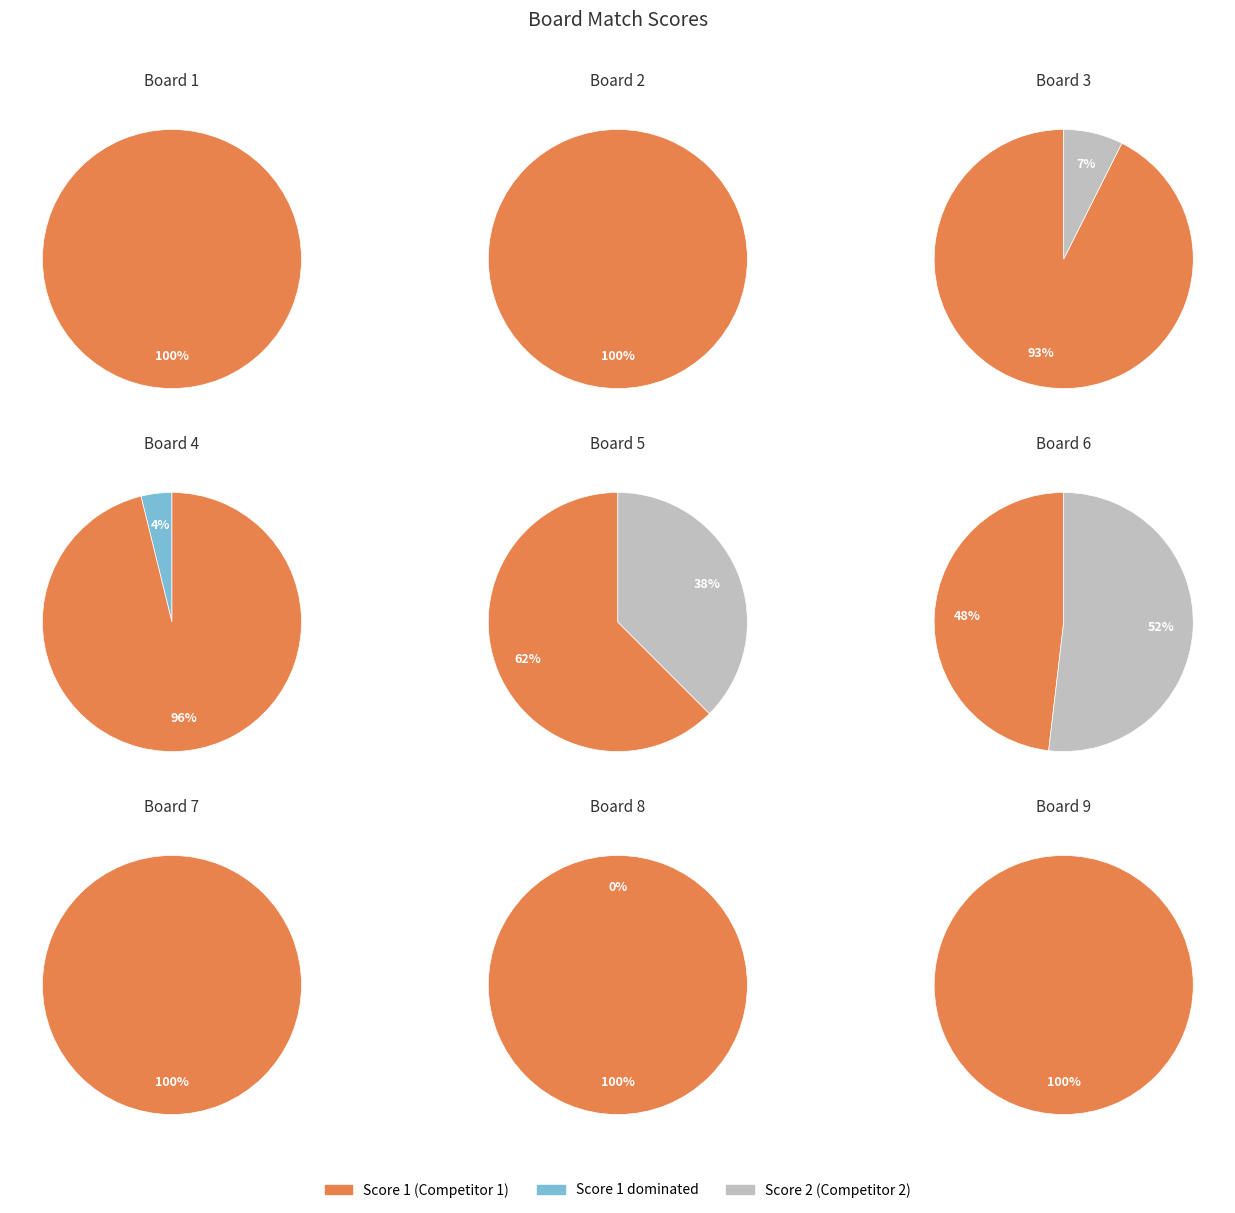

Rank the categories by value from lowest to highest.

Board 8, Board 4, Board 6, Board 7, Board 1, Board 2, Board 3, Board 5, Board 9